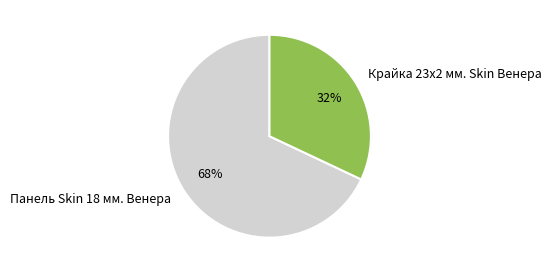

Does Панель Skin 18 мм. Венера represent more than half of the total?

Yes